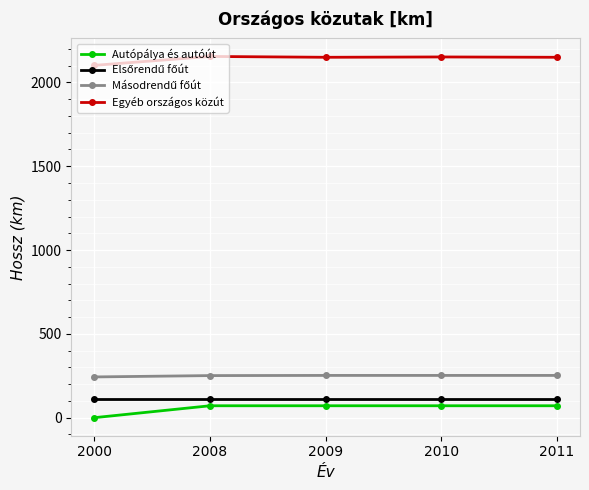

Is this an area chart (filled region under the line)?

No